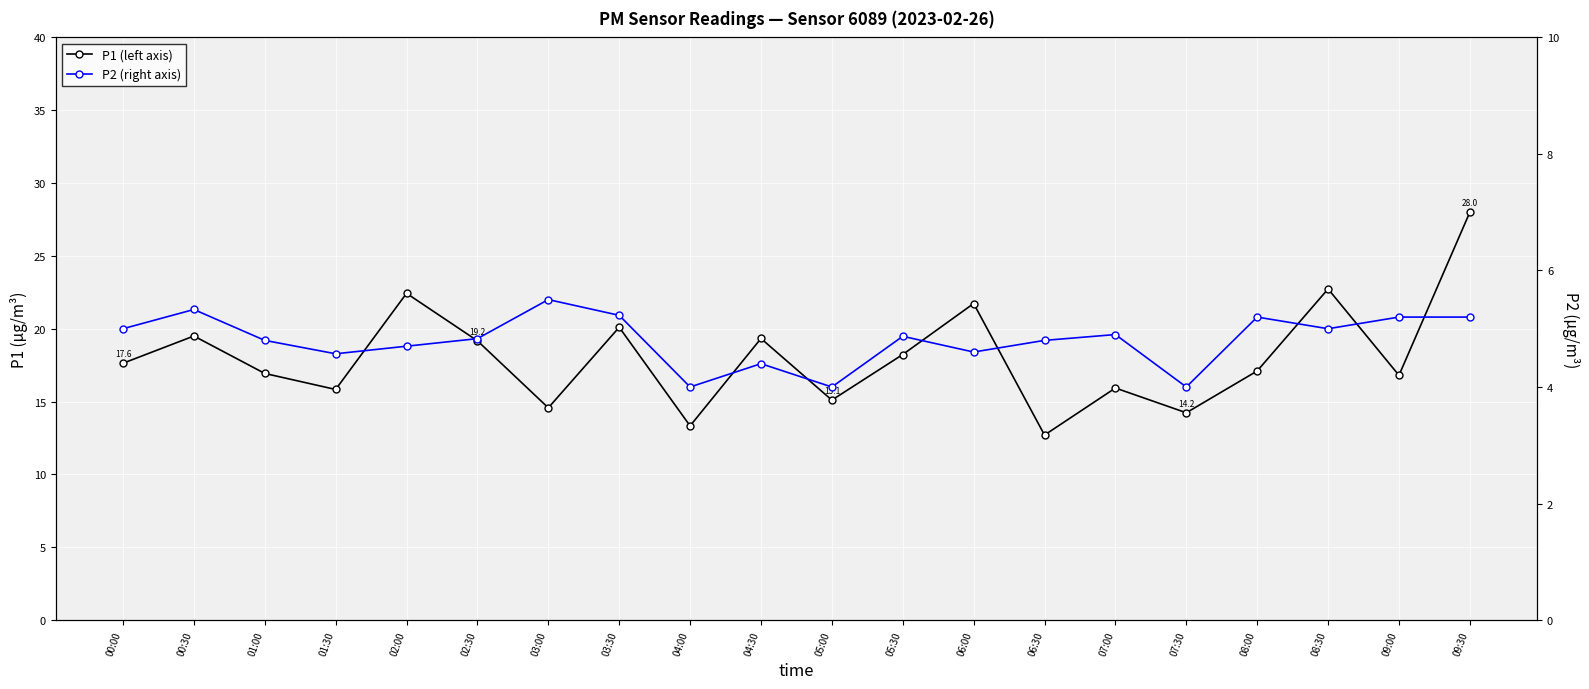

Reading left to right, what are all the values shown in this chart?

P1 (left axis): 00:00=17.6	00:30=19.5	01:00=16.9	01:30=15.8	02:00=22.4	02:30=19.2	03:00=14.6	03:30=20.1	04:00=13.3	04:30=19.3	05:00=15.1	05:30=18.2	06:00=21.7	06:30=12.7	07:00=15.9	07:30=14.2	08:00=17.1	08:30=22.7	09:00=16.8	09:30=28.0
P2 (right axis): 00:00=5.0	00:30=5.3	01:00=4.8	01:30=4.6	02:00=4.7	02:30=4.8	03:00=5.5	03:30=5.2	04:00=4.0	04:30=4.4	05:00=4.0	05:30=4.9	06:00=4.6	06:30=4.8	07:00=4.9	07:30=4.0	08:00=5.2	08:30=5.0	09:00=5.2	09:30=5.2